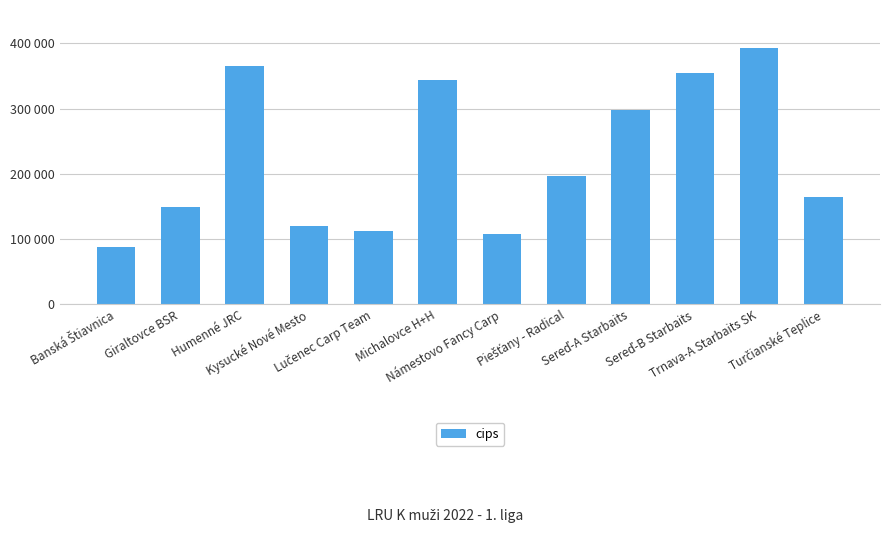

Are the bars horizontal?

No